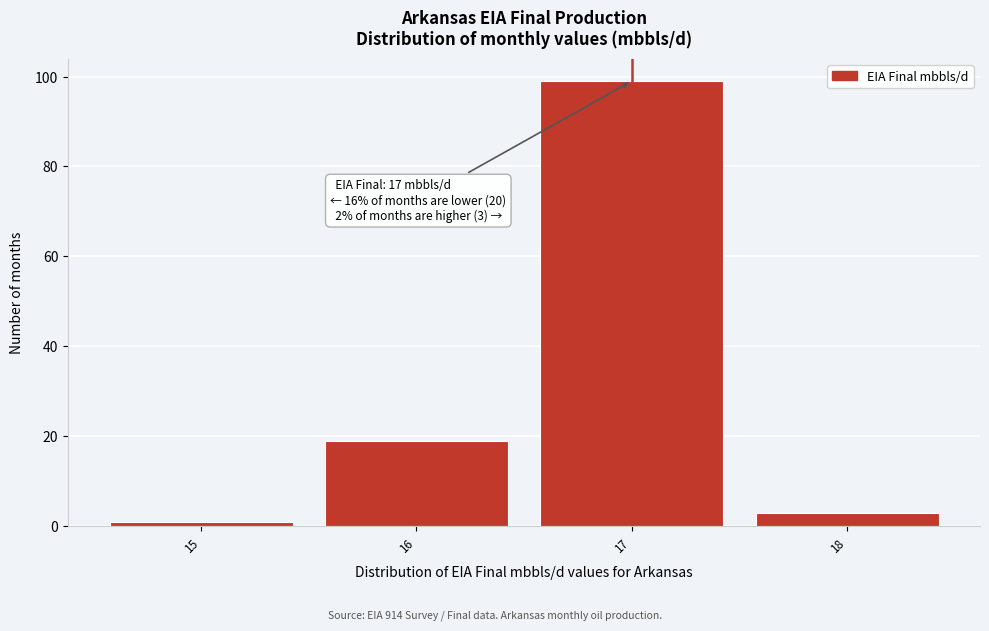

Reading left to right, what are all the values shown in this chart?

1	19	99	3